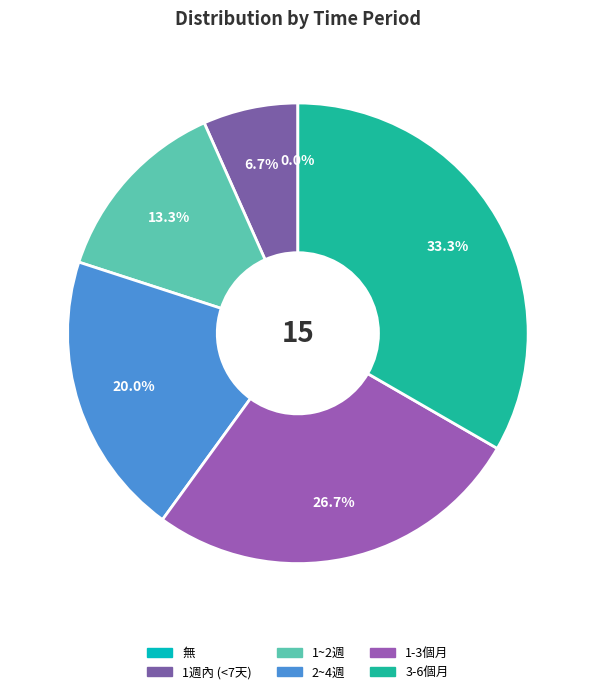

Is it true that 1~2週 is 13% of the pie?

True